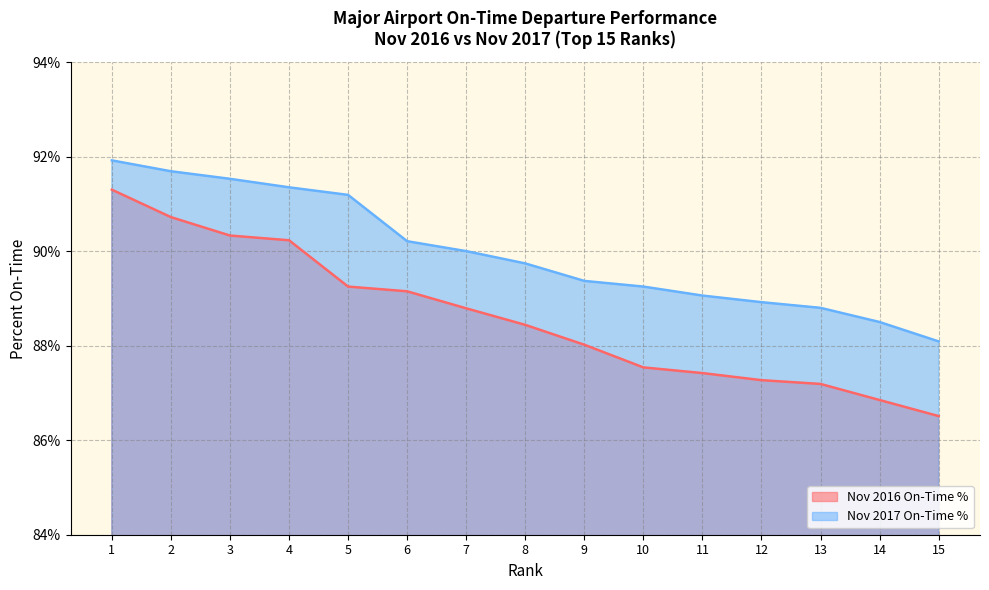

What is the lowest value of the Nov 2016 On-Time % series?

86.5